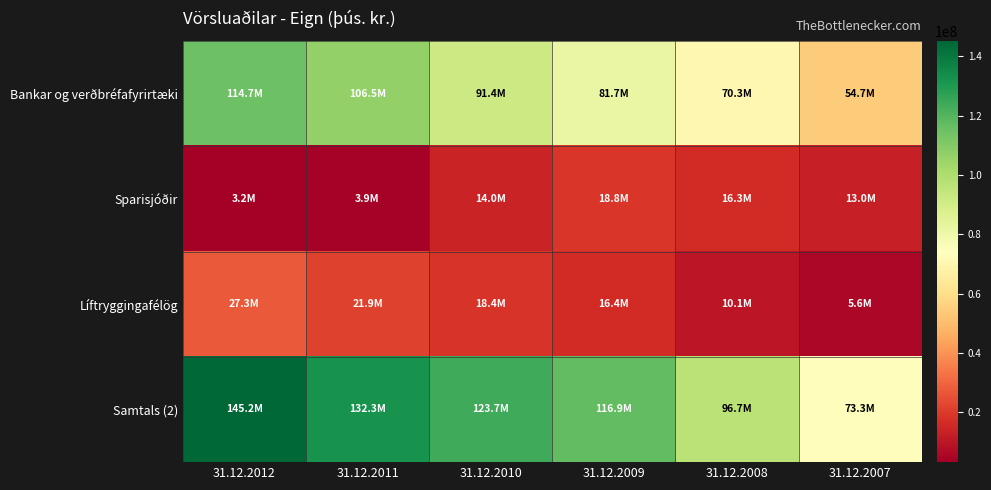

How many data points does each series have?

6